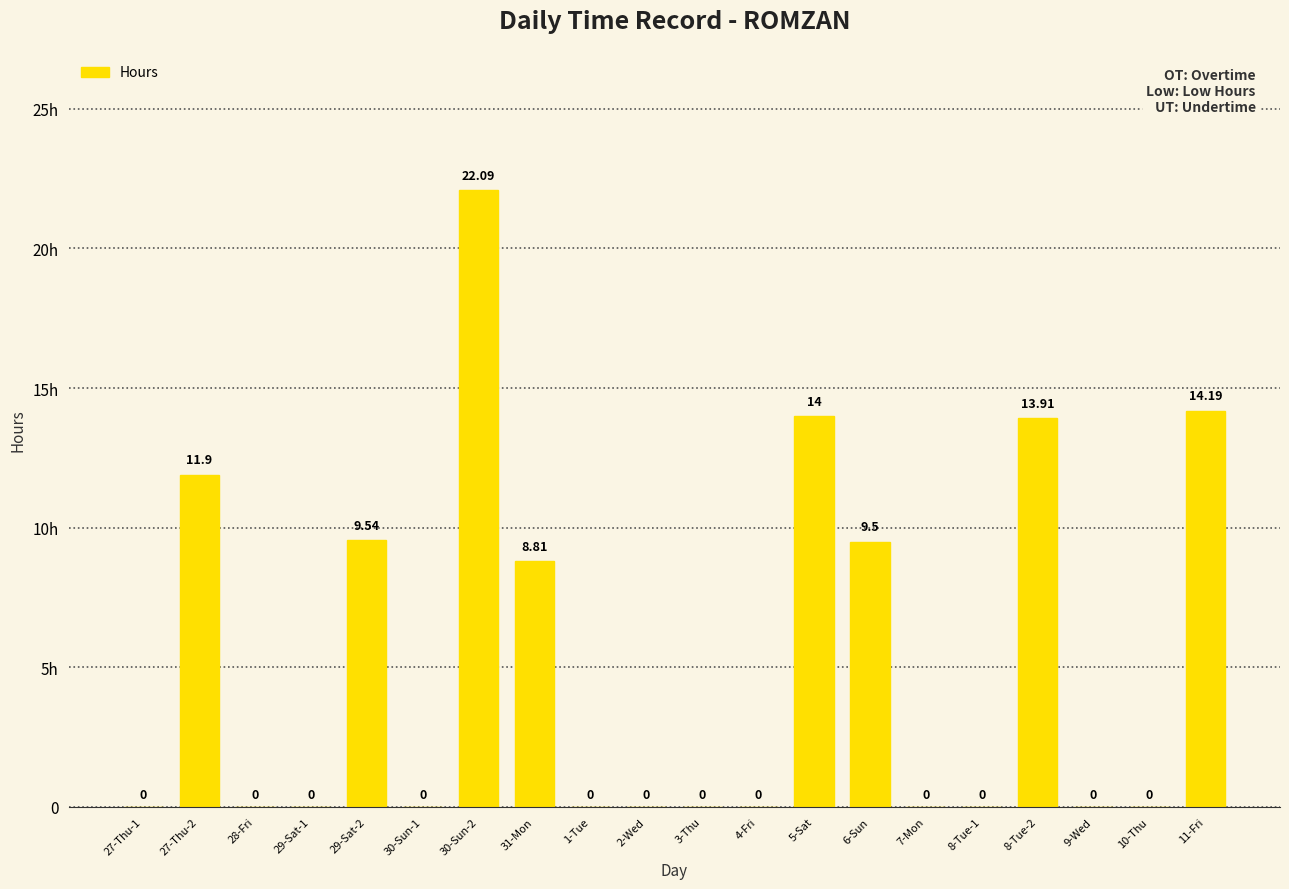

Are the bars horizontal?

No